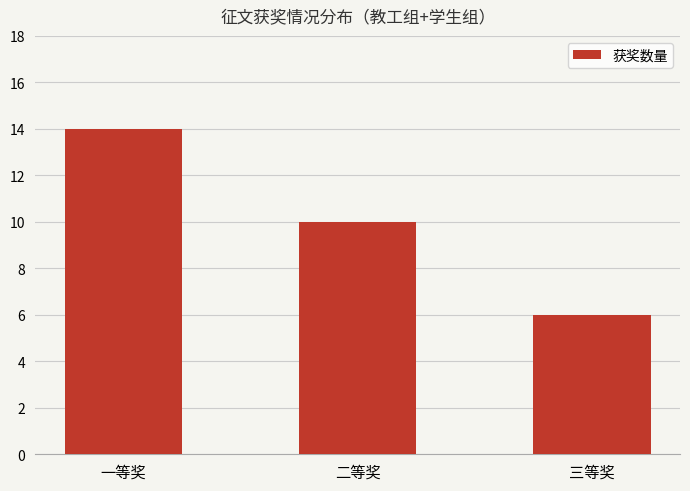

What is the maximum value shown in the chart?

14